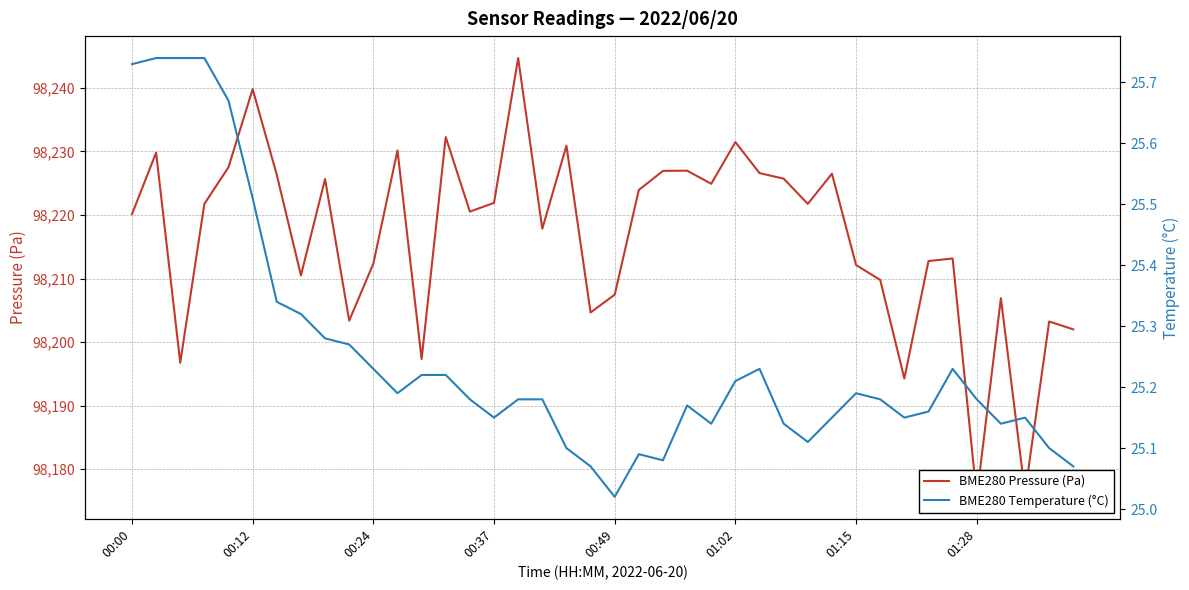

How many lines are shown in the chart?

2